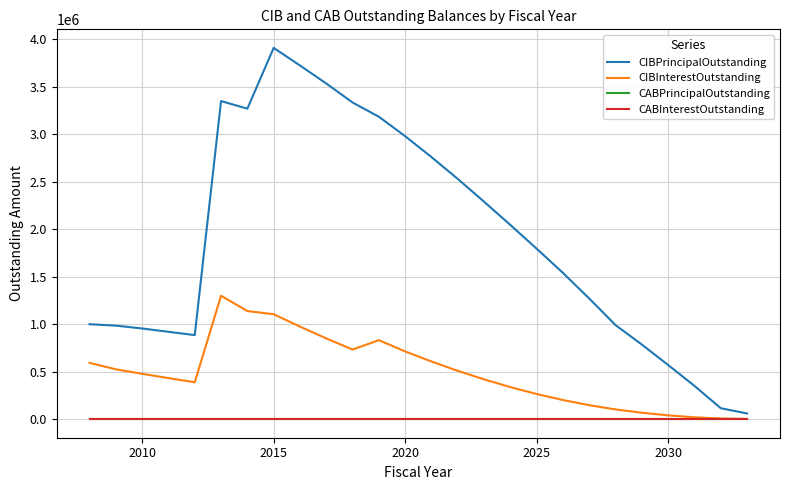

True or false: CABInterestOutstanding and CABPrincipalOutstanding cross at least once.

False